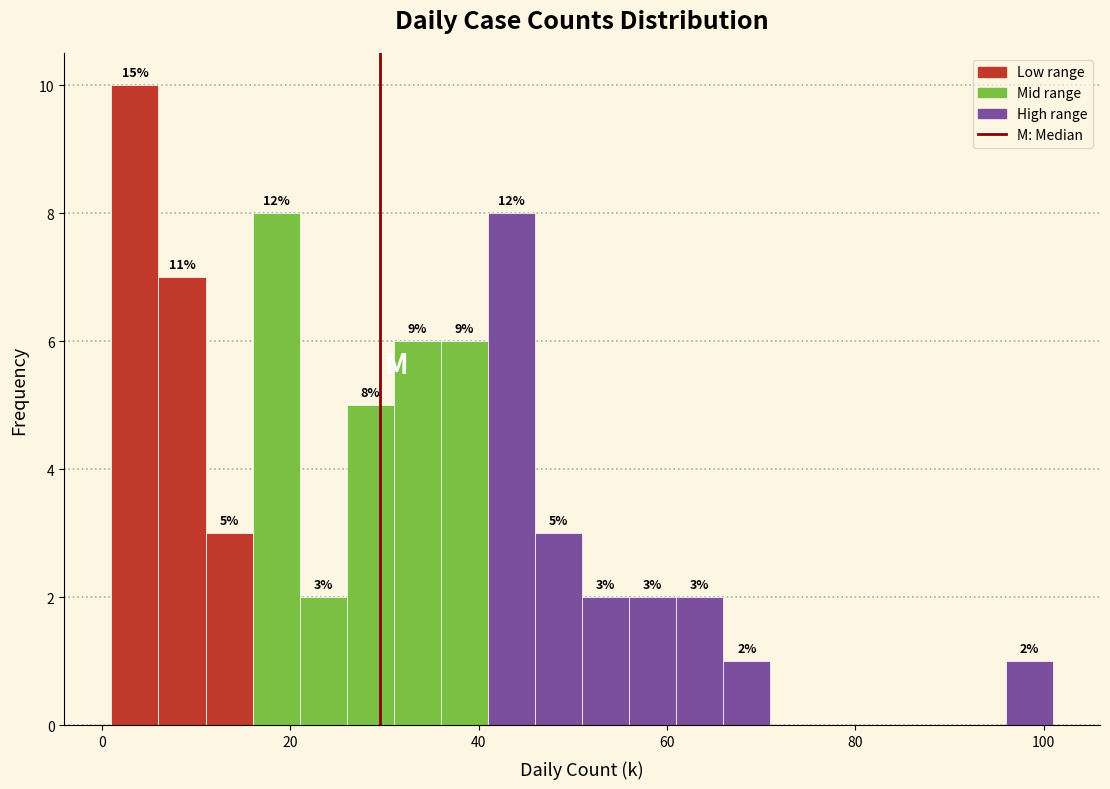

Read against the x-axis, roughly where is the centre of the tallest bar?

4